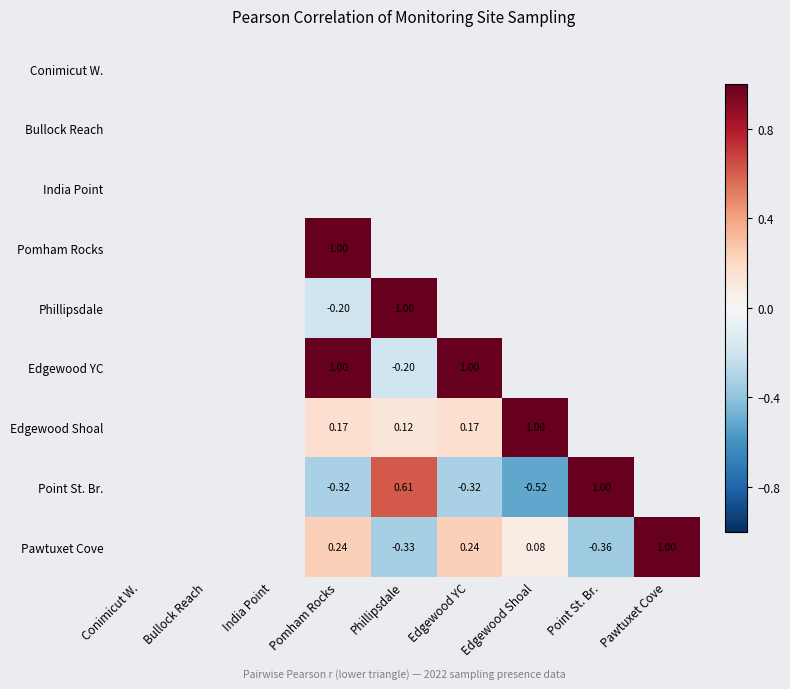

Between Pomham Rocks and Bullock Reach, which is larger?

Bullock Reach